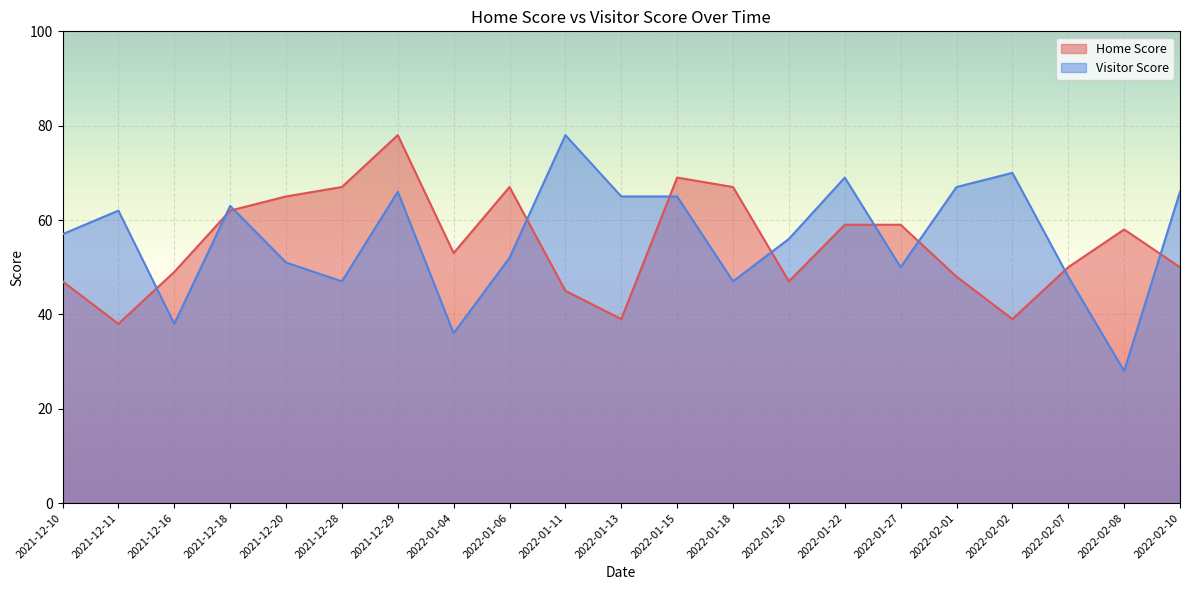

The value of Home Score at 2021-12-16 is 26. True or false?

False